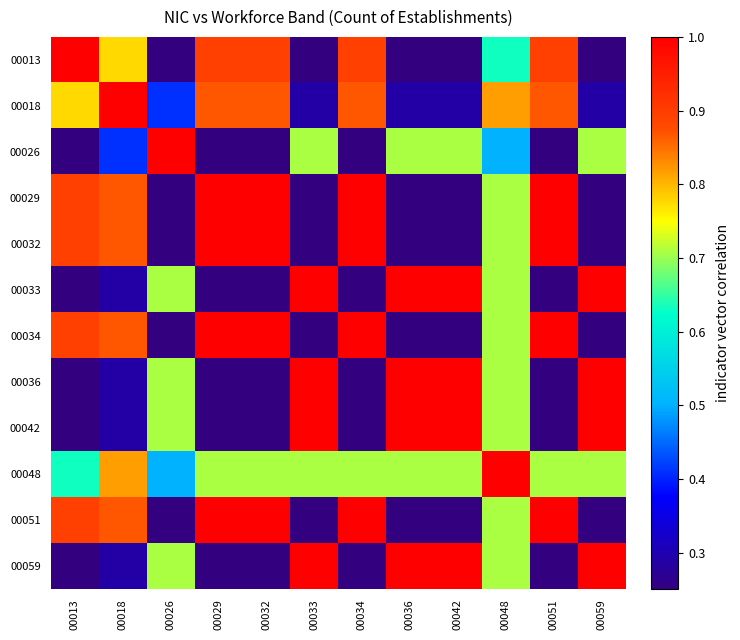

At which category is the sum across all series the highest?

00048